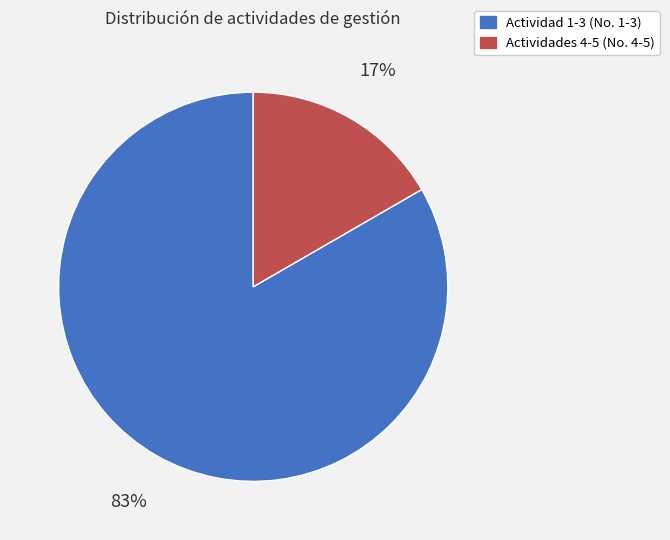

Which has a higher value, Actividades 4-5 (No. 4-5) or Actividad 1-3 (No. 1-3)?

Actividad 1-3 (No. 1-3)